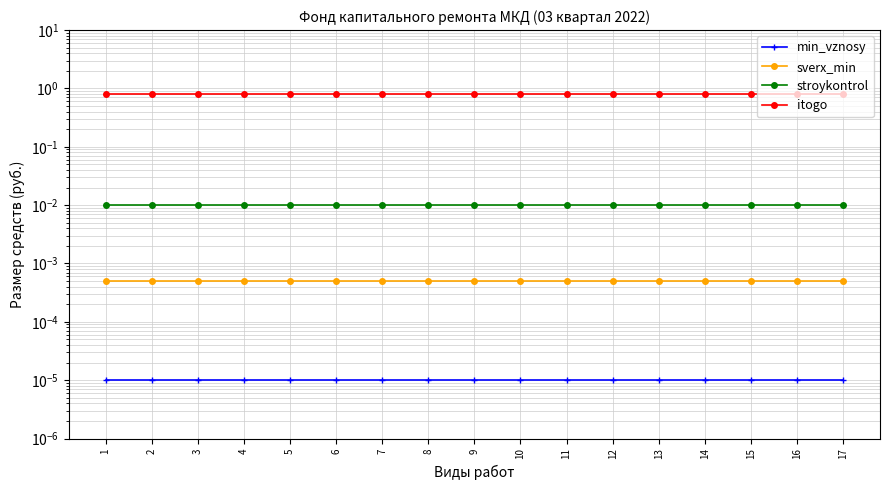

Between 16 and 4, which is larger?

16